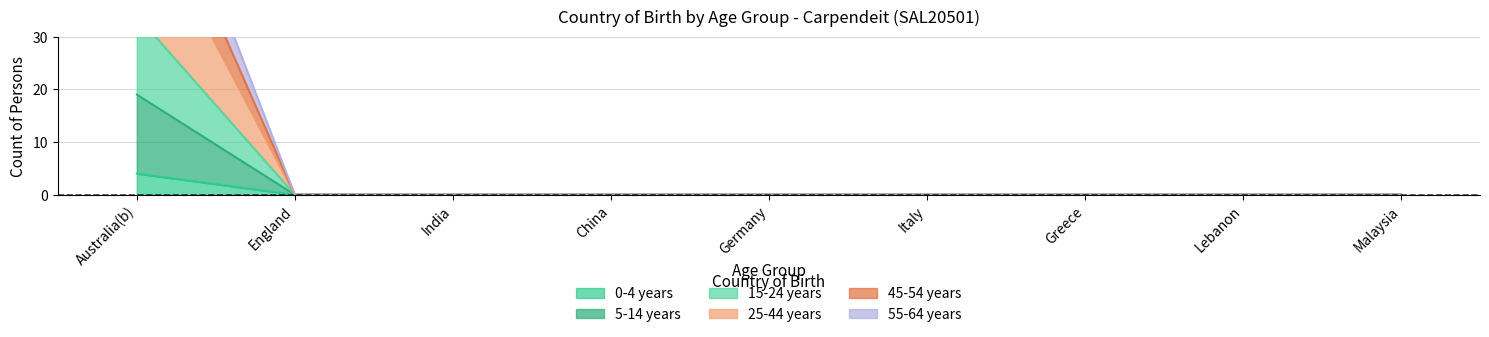

True or false: 0-4 years has more than 1 interior local peaks.

False